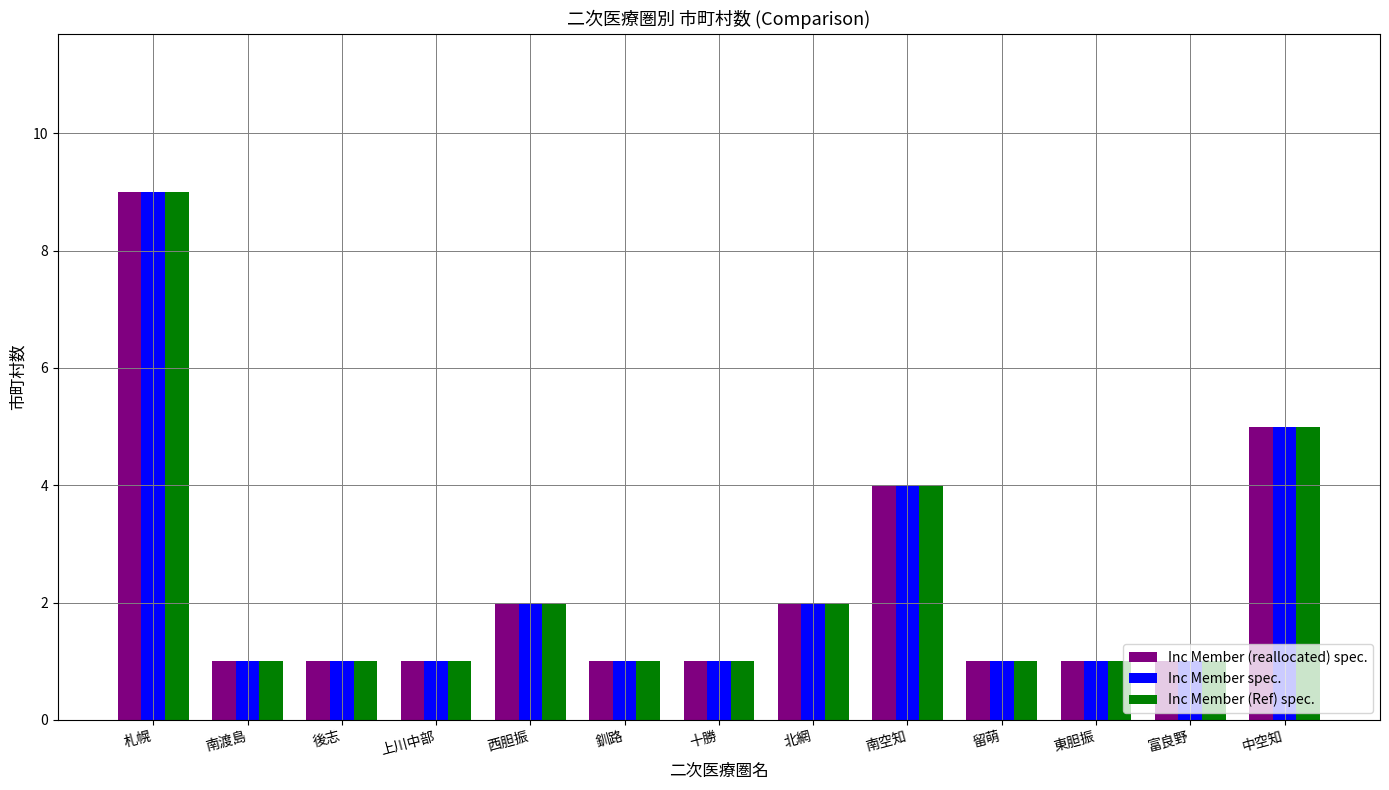

What is the maximum value shown in the chart?

9